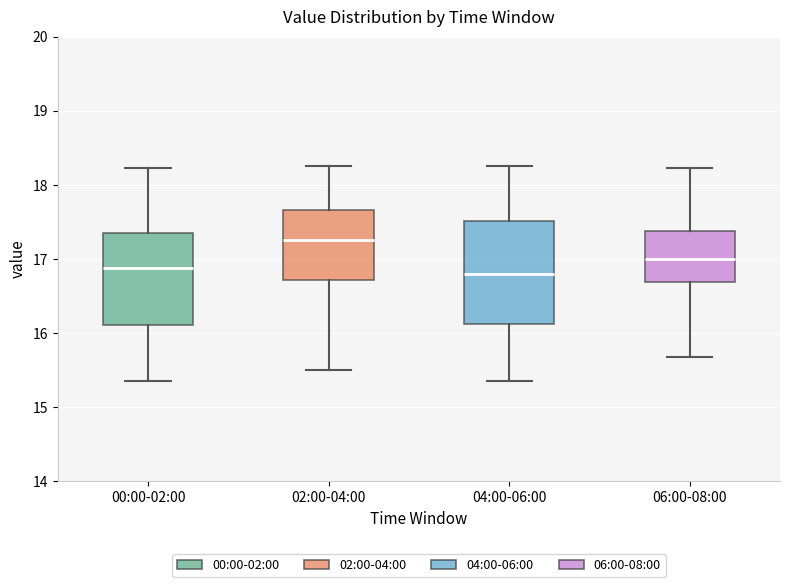

Reading left to right, transcribe this box plot: for each box, give where its median line is, the range the box spans, and where its two whiskers end, as read against the y-axis. The values are not printed on the chart, so give them approximately, as read against the axis.

00:00-02:00: median 16.9, box 16.1 to 17.3, whiskers 15.4 to 18.2
02:00-04:00: median 17.3, box 16.7 to 17.7, whiskers 15.5 to 18.3
04:00-06:00: median 16.8, box 16.1 to 17.5, whiskers 15.4 to 18.3
06:00-08:00: median 17.0, box 16.7 to 17.4, whiskers 15.7 to 18.2